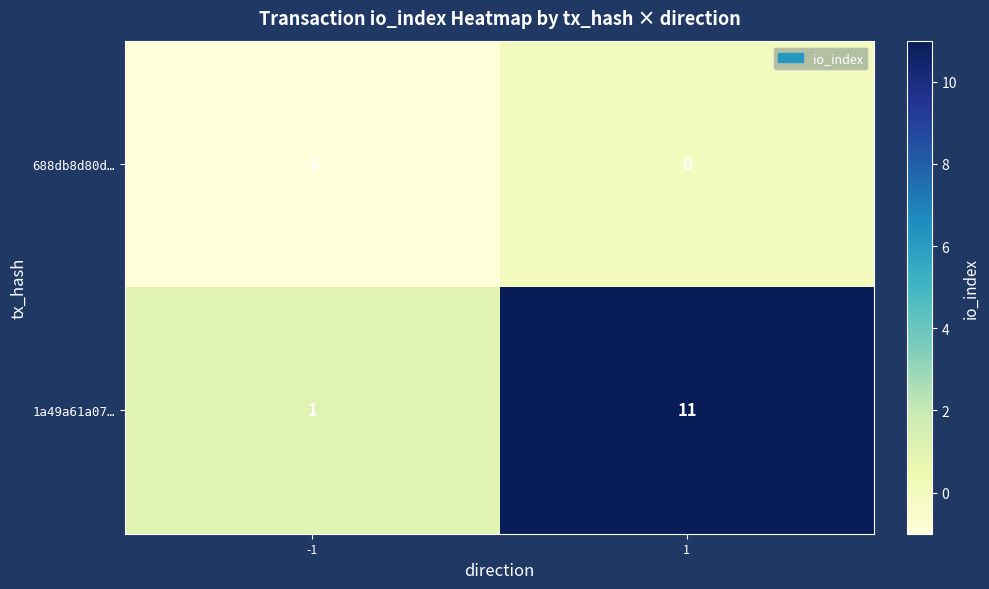

Reading right to left, transcribe all the data shown in this chart.

688db8d80d…: 0	-1
1a49a61a07…: 11	1